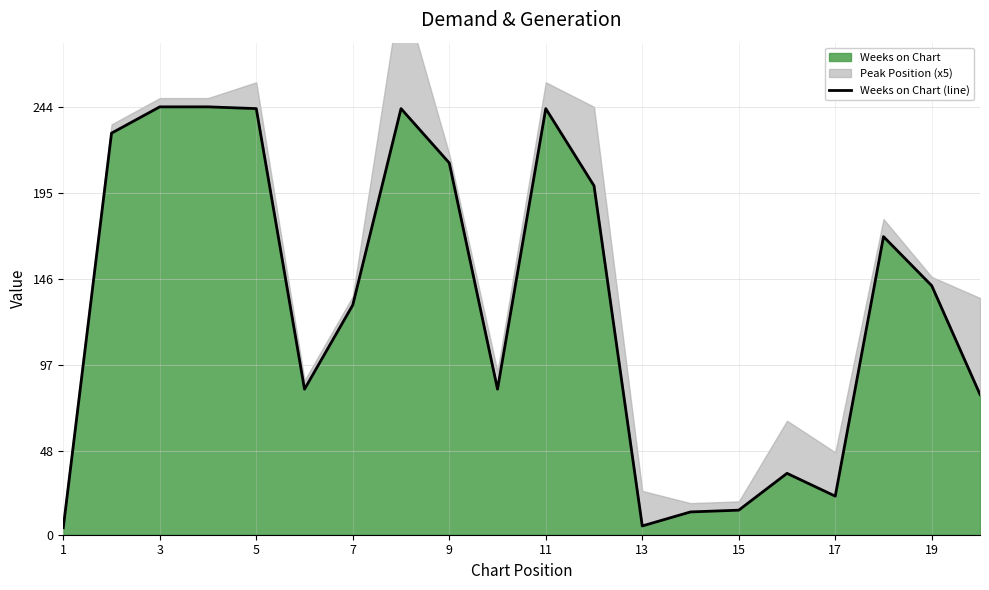

What is the value of the 8th point from the left?

243